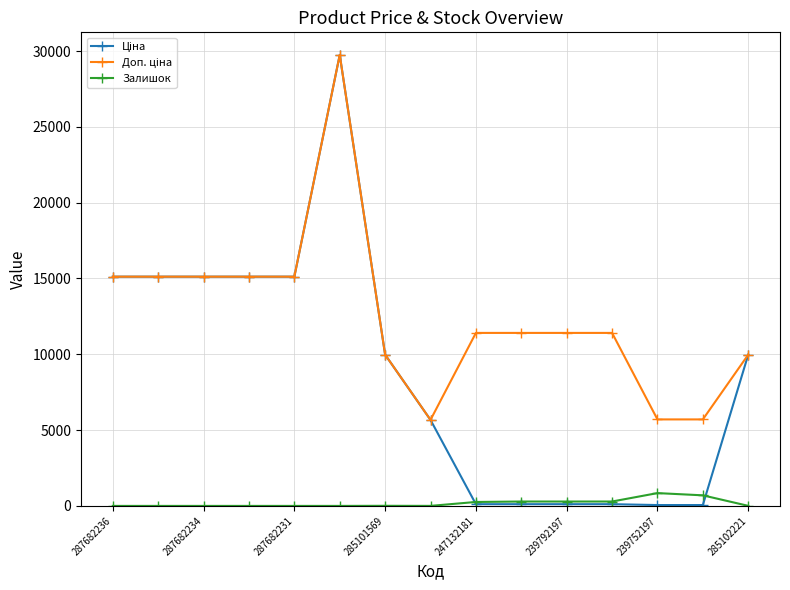

At how many categories does at least one series exceed 10182?

10